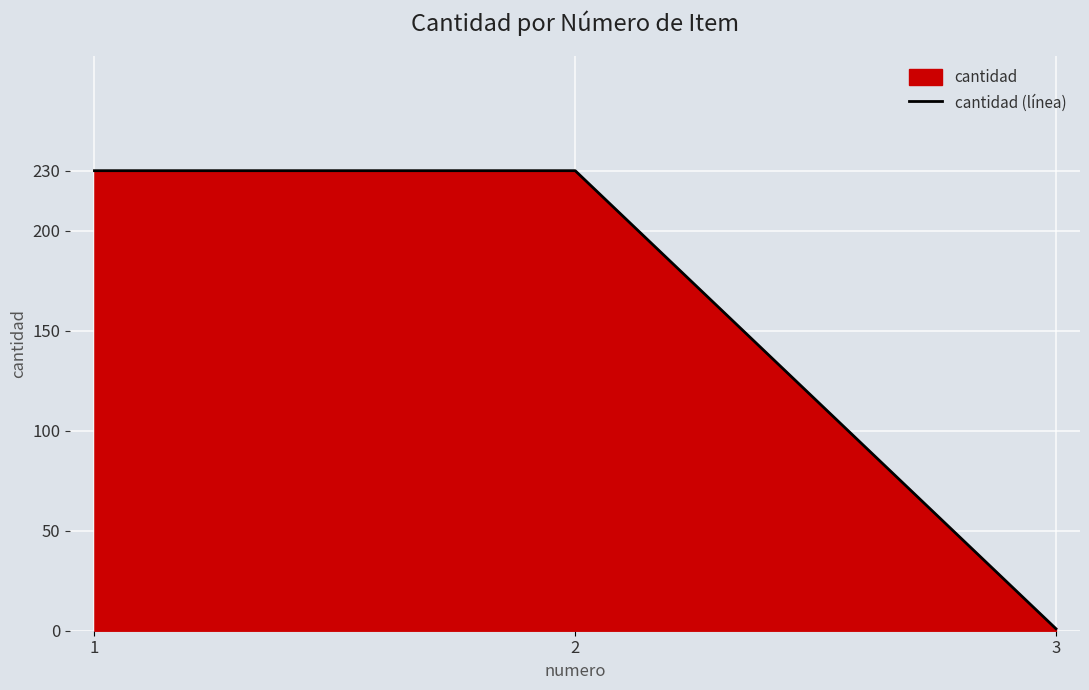

What is the greatest value displayed?

230